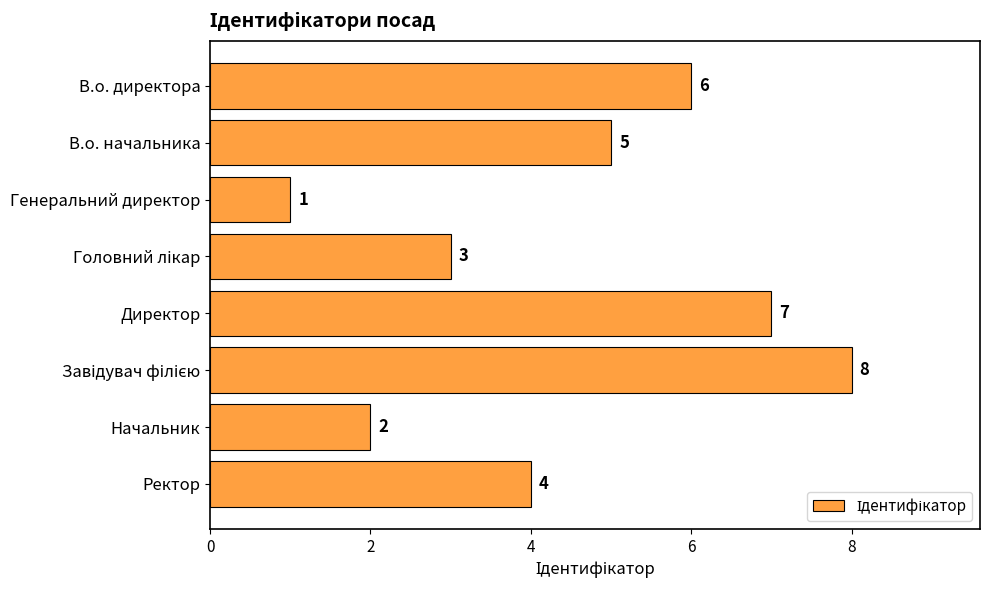

What is the value of the 7th bar from the top?

2